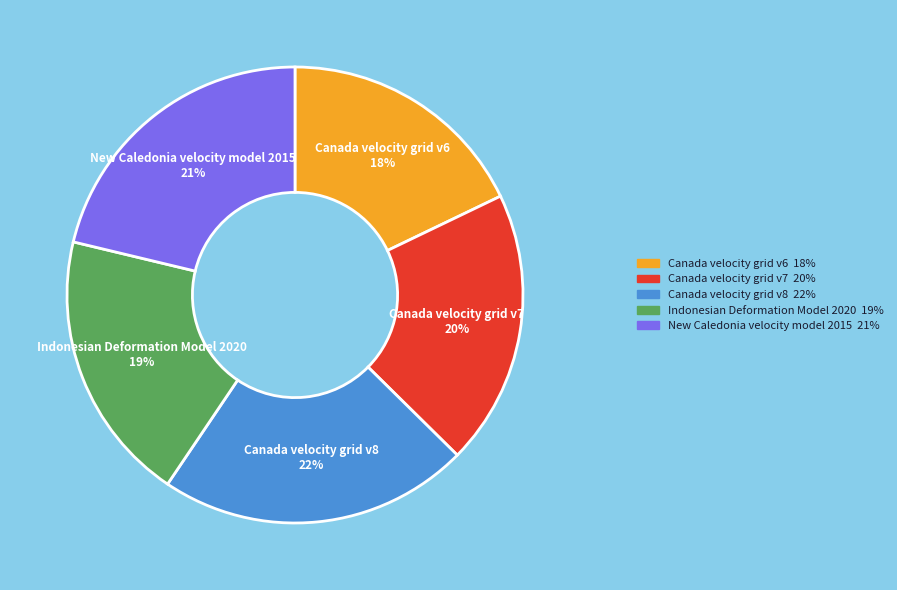

Is it true that Canada velocity grid v6 is 18% of the pie?

True